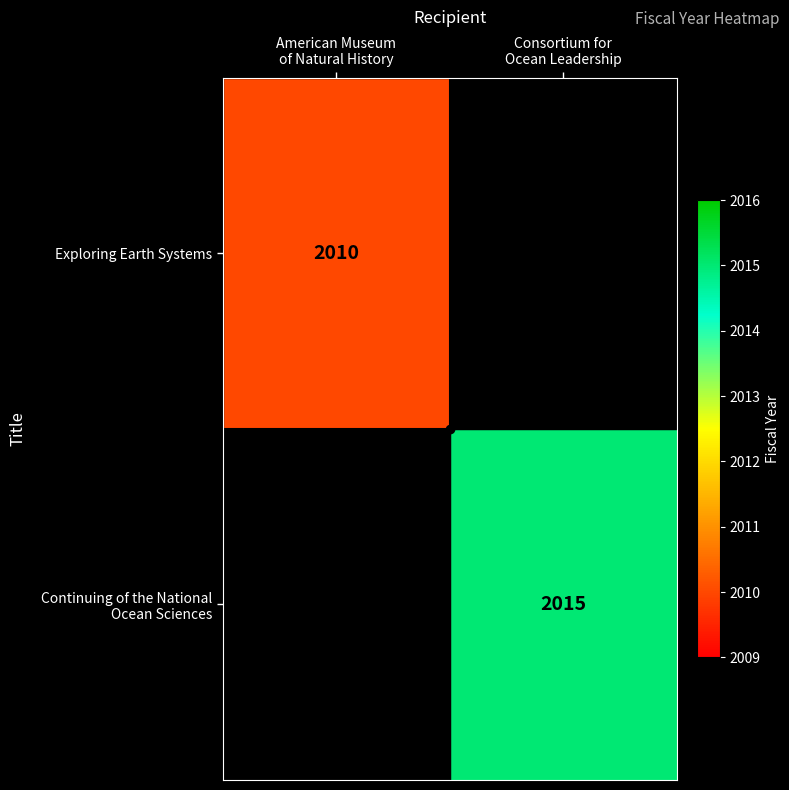

What is the smallest value displayed?

2010.0